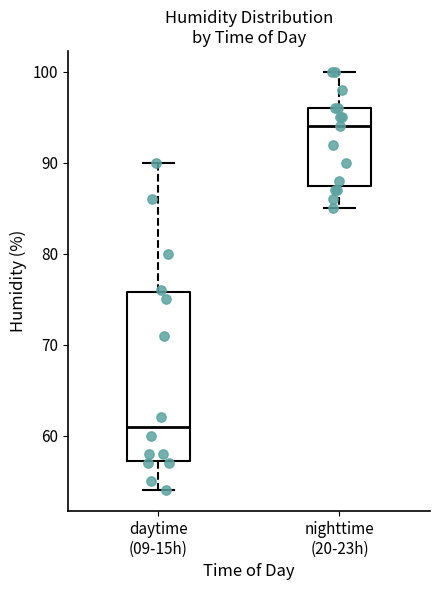

Where does the median line of the box for daytime (09-15h) sit on the y-axis? The values are not printed on the chart, so give them approximately, as read against the axis.

61